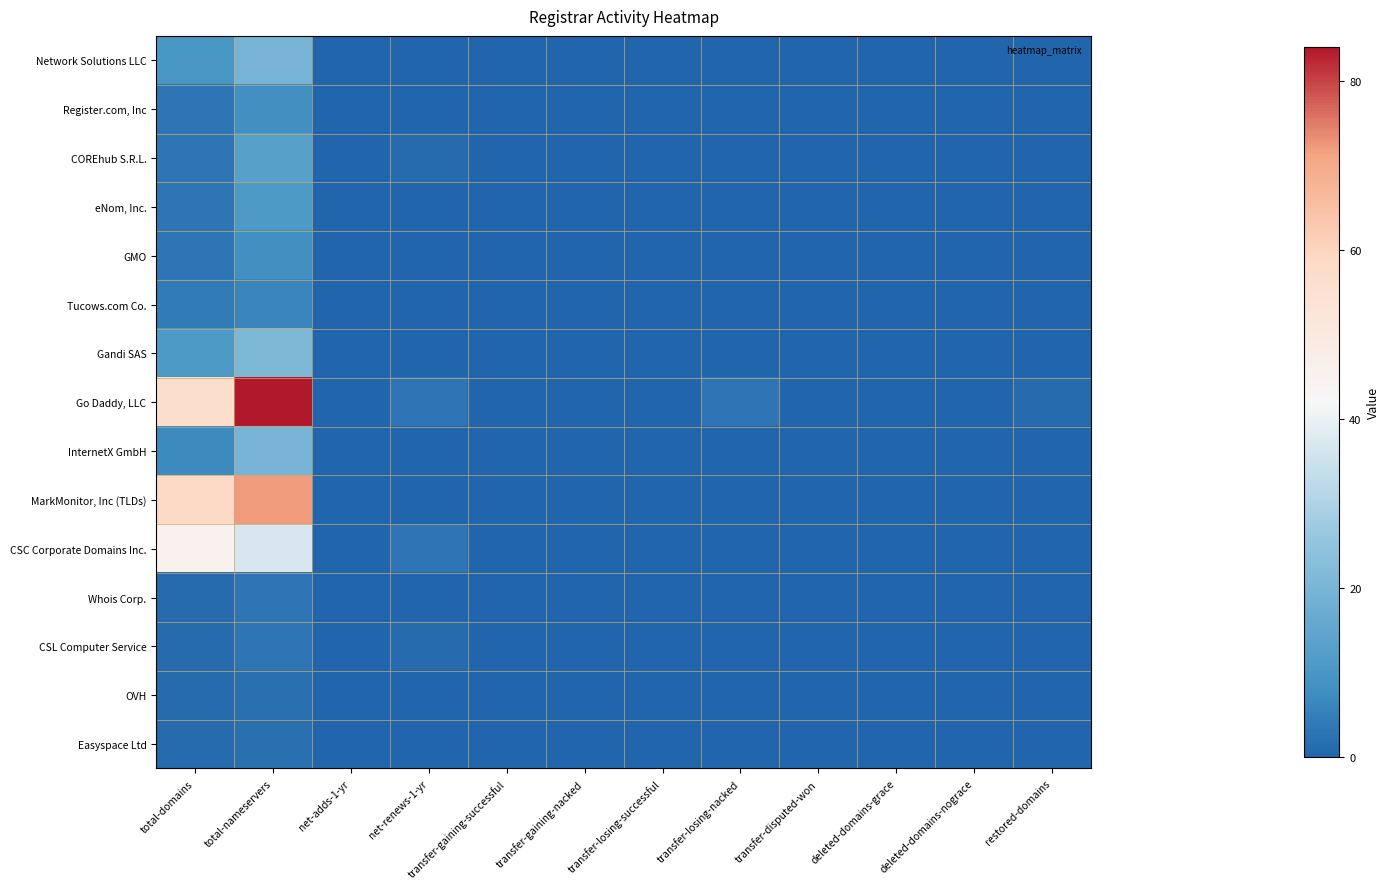

At how many categories does at least one series exceed 65?

1